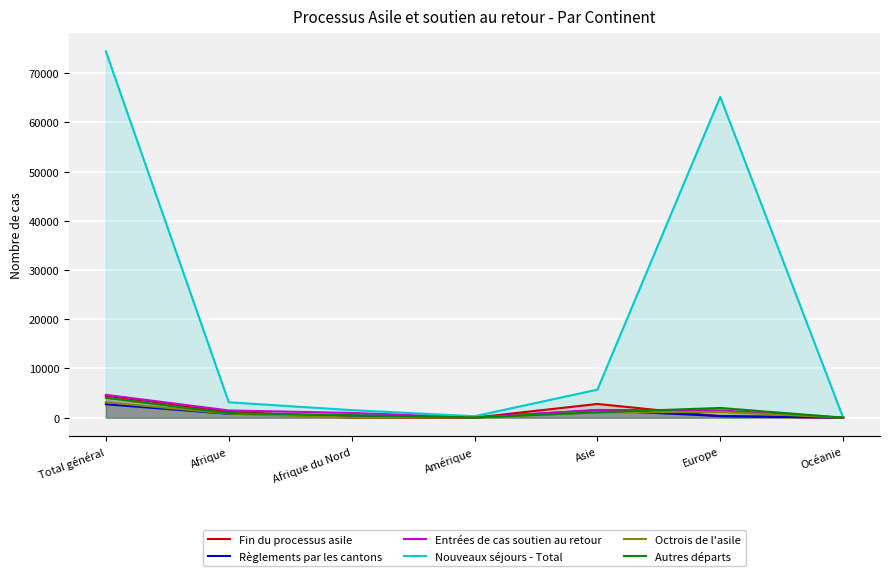

What is the label of the 3rd point from the left?

Afrique du Nord